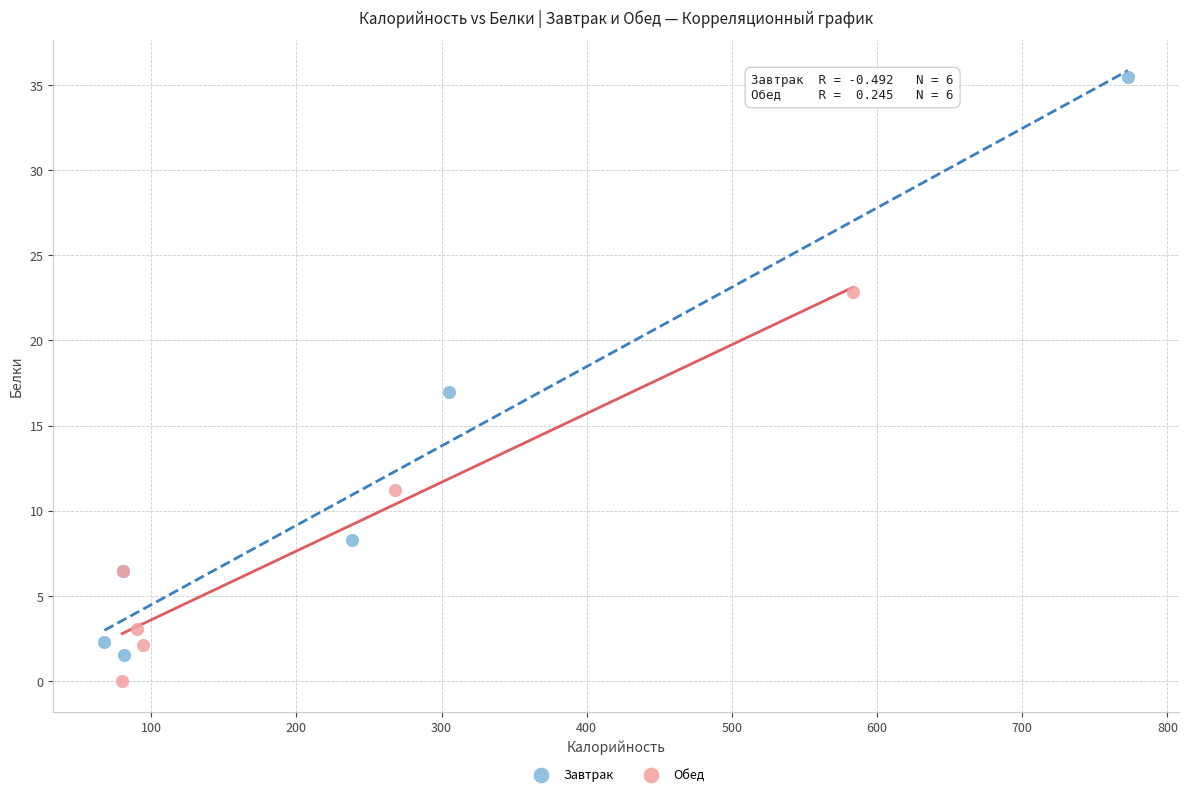

Which series has the largest Y range (max minus min)?

Завтрак